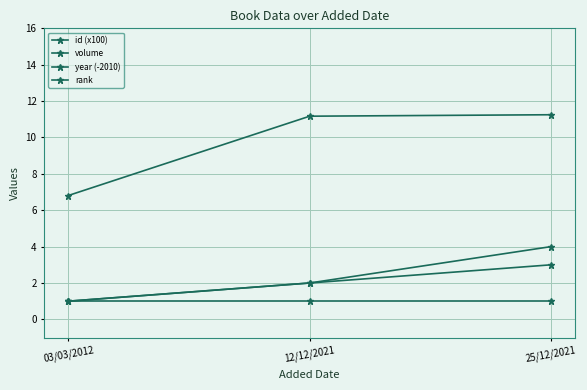

Which category has the highest value in the year (-2010) series?

25/12/2021